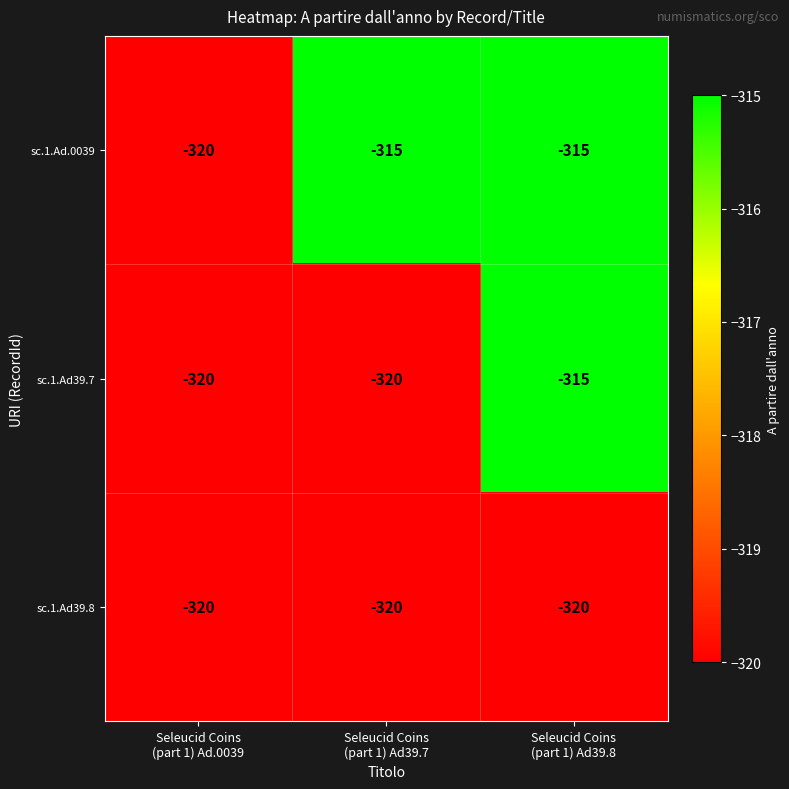

What is the difference between the second highest and minimum values in the sc.1.Ad.0039 series?

5